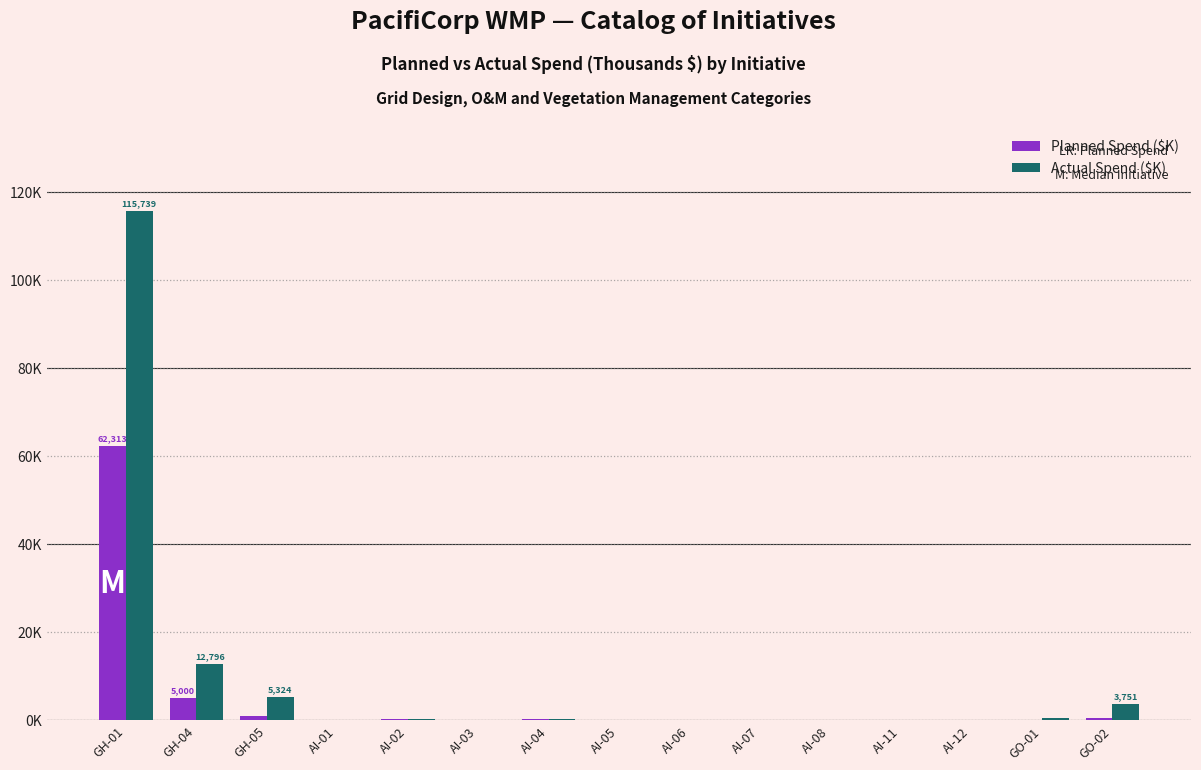

Is the value of Actual Spend ($K) at AI-03 greater than the value of Planned Spend ($K) at GH-05?

No